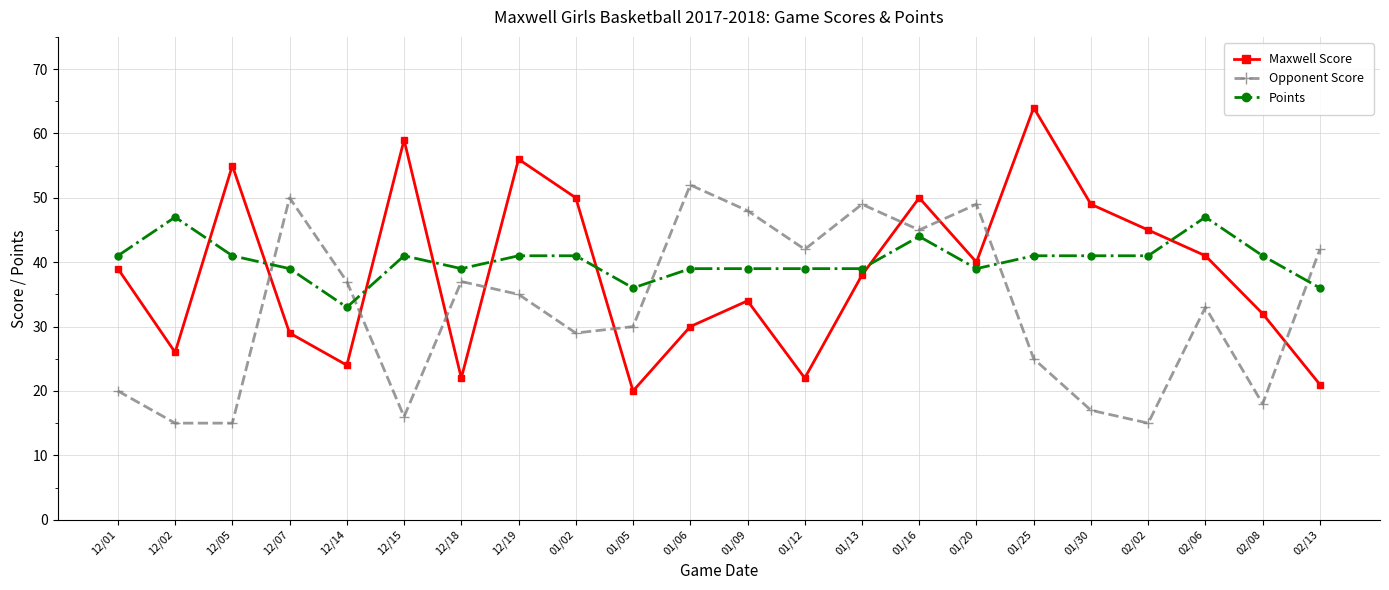

What is the minimum value shown in the chart?

15